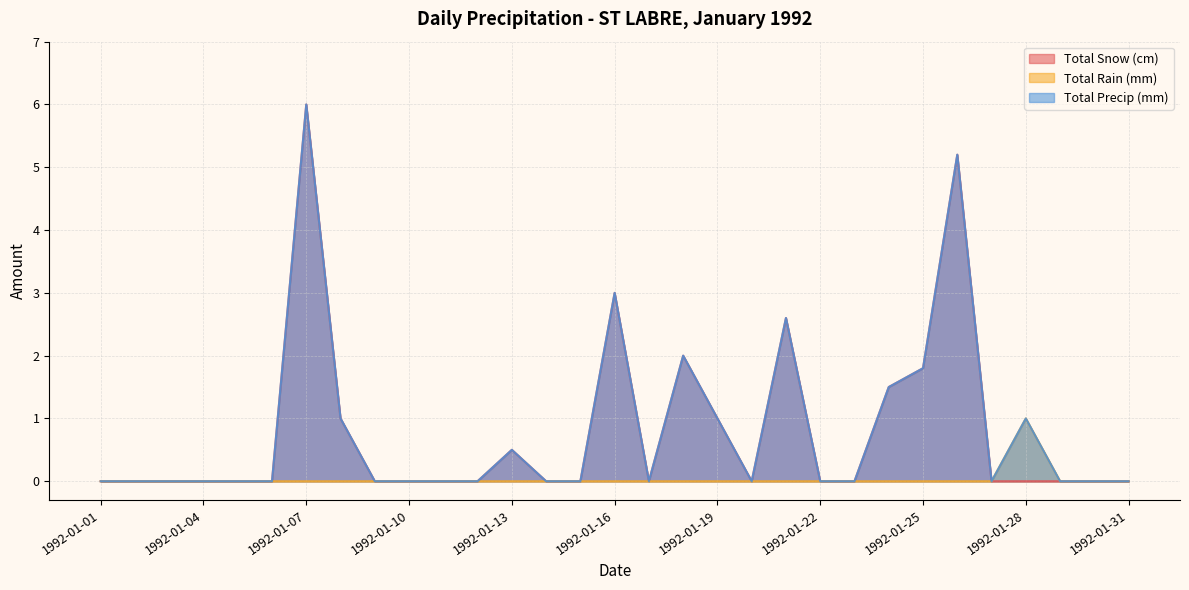

What is the maximum value for Total Rain (mm)?

1.0